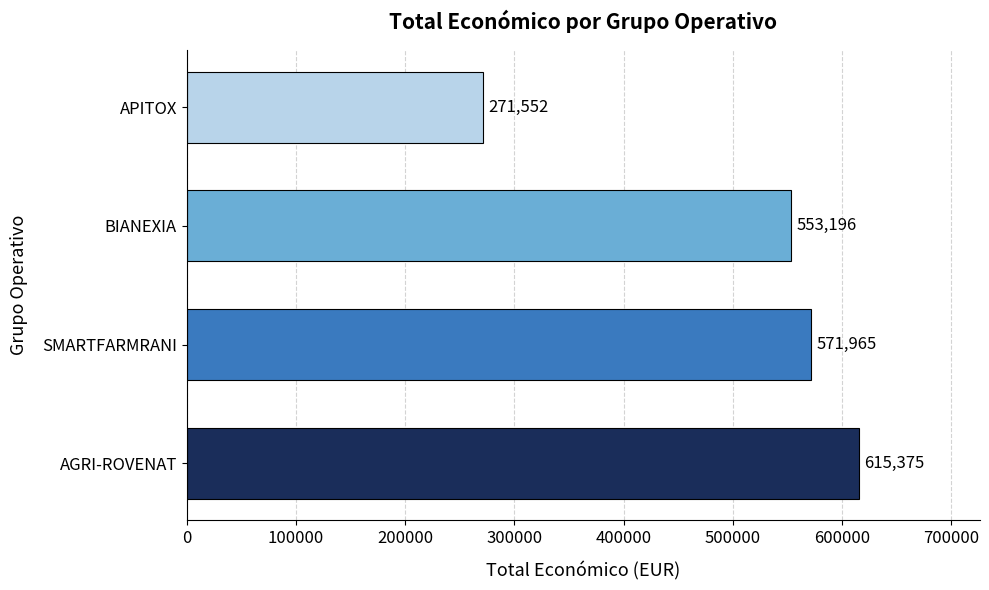

Approximately how many times larger is the value at AGRI-ROVENAT compared to APITOX?

2.3